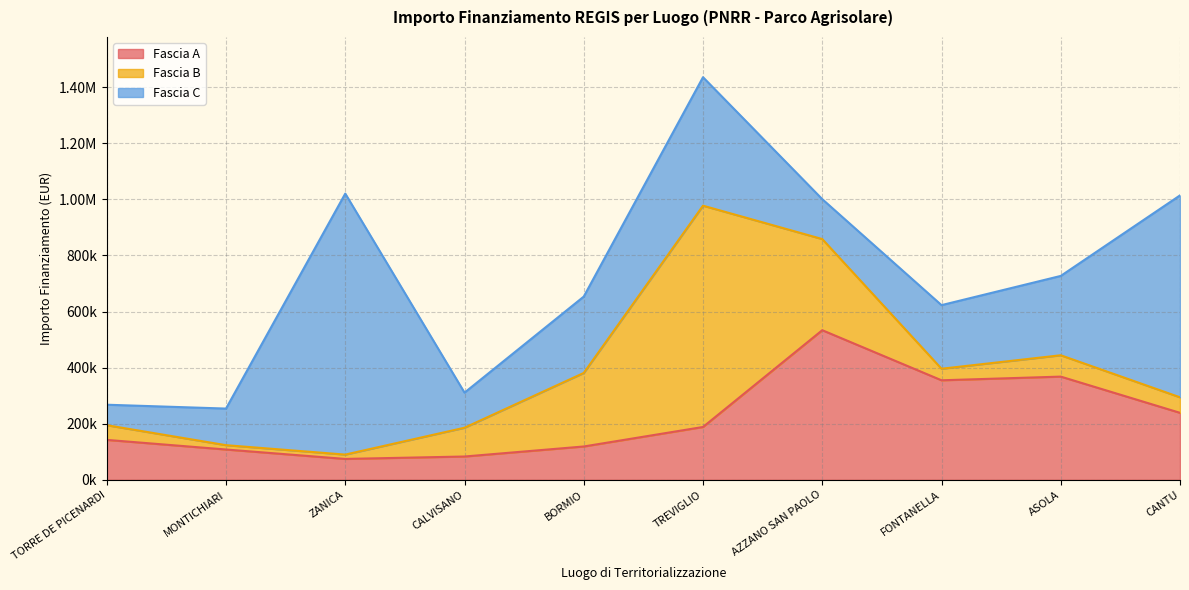

Reading right to left, extract all data points from this chart.

Fascia A: CANTU=238829.6	ASOLA=368005.7	FONTANELLA=354880.0	AZZANO SAN PAOLO=533520.0	TREVIGLIO=188362.2	BORMIO=118800.0	CALVISANO=83040.0	ZANICA=74400.0	MONTICHIARI=108000.0	TORRE DE PICENARDI=142320.0
Fascia B: CANTU=55388.0	ASOLA=76140.0	FONTANELLA=41192.0	AZZANO SAN PAOLO=325026.9	TREVIGLIO=789254.4	BORMIO=262240.0	CALVISANO=102630.9	ZANICA=15440.0	MONTICHIARI=15440.0	TORRE DE PICENARDI=52320.0
Fascia C: CANTU=720099.3	ASOLA=282960.0	FONTANELLA=226850.0	AZZANO SAN PAOLO=142361.6	TREVIGLIO=458182.4	BORMIO=272400.0	CALVISANO=125175.0	ZANICA=930869.5	MONTICHIARI=130560.0	TORRE DE PICENARDI=73108.0